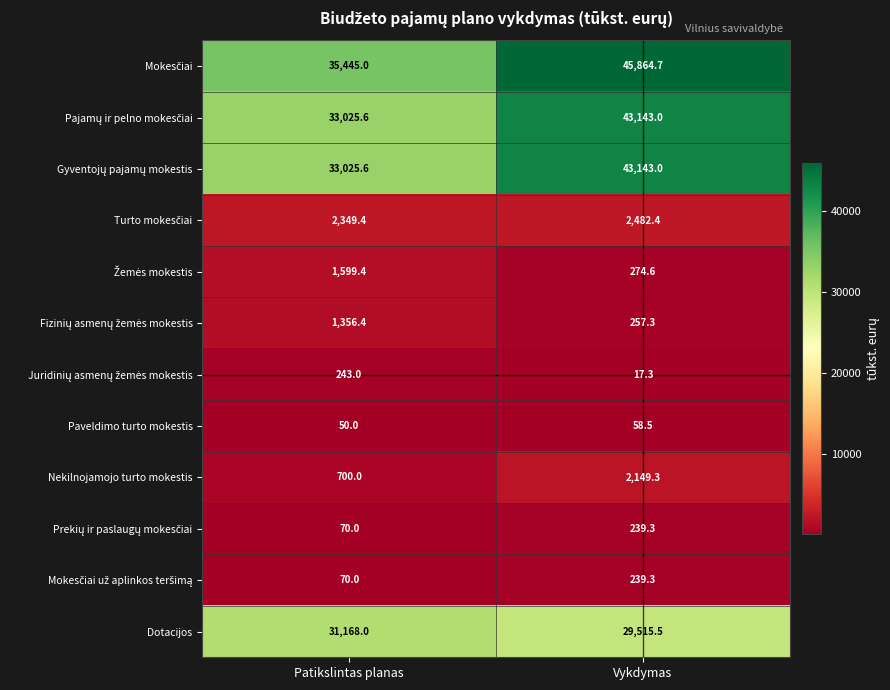

At which category is the sum across all series the highest?

Vykdymas